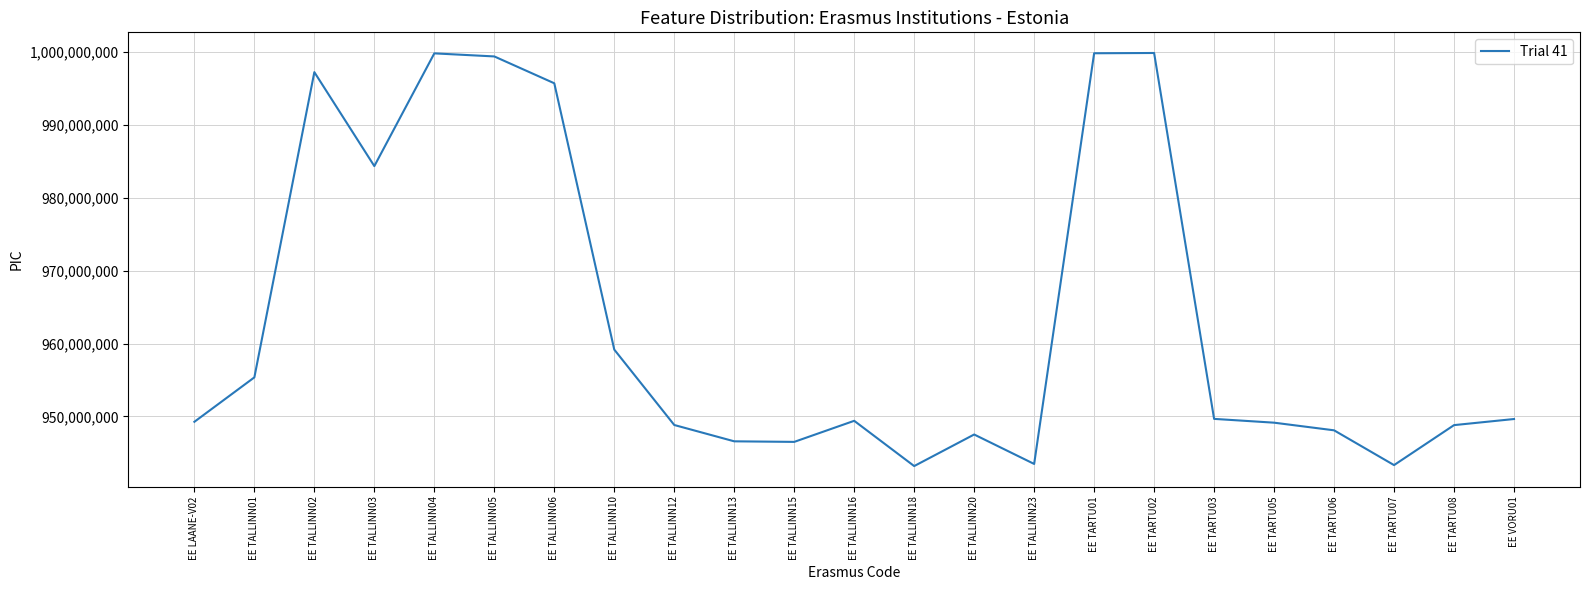

Is it true that the value at EE TARTU07 is 1640305224?

False